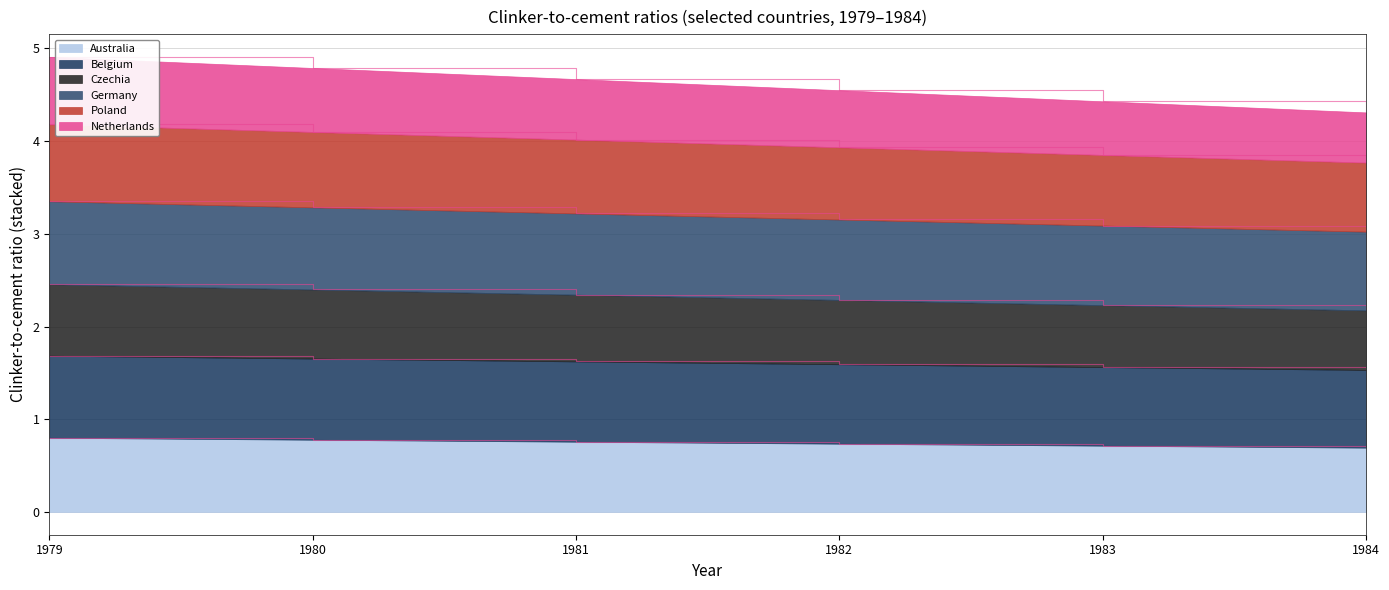

What are all the series names shown in the legend?

Australia, Belgium, Czechia, Germany, Poland, Netherlands